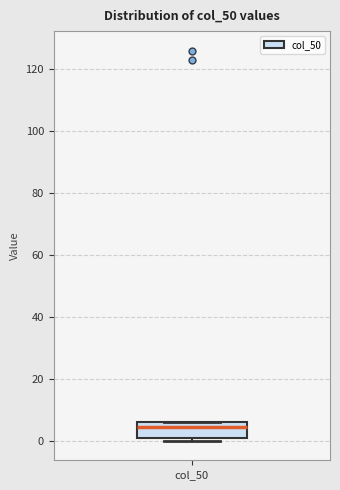

Read this box plot against the y-axis: the position of the median line, the range covered by the box, and the ends of both whiskers. The values are not printed on the chart, so give them approximately, as read against the axis.

median 4, box 2 to 6, whiskers 0 to 6